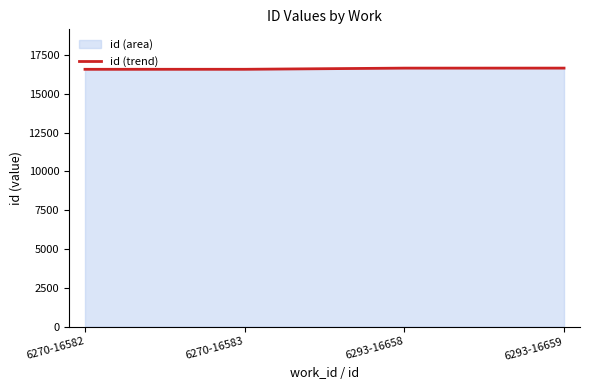

What is the sum of the values at 6293-16658 and 6270-16582?

33240